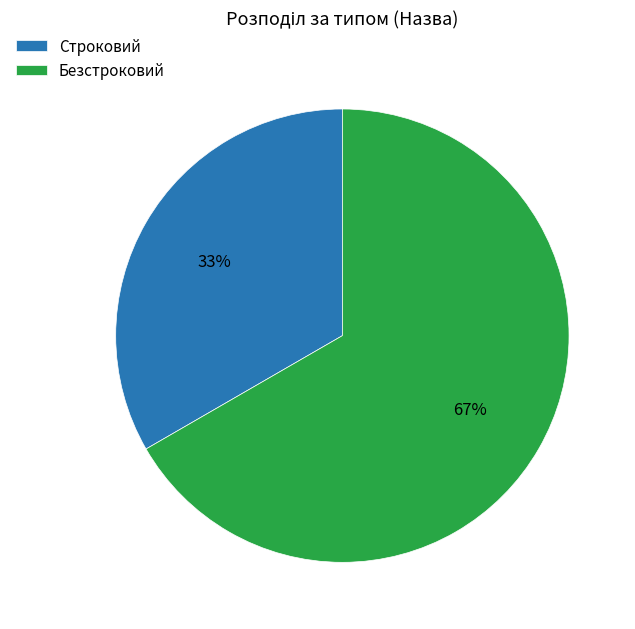

To the nearest percent, what is the combined percentage of Строковий and Безстроковий?

100%